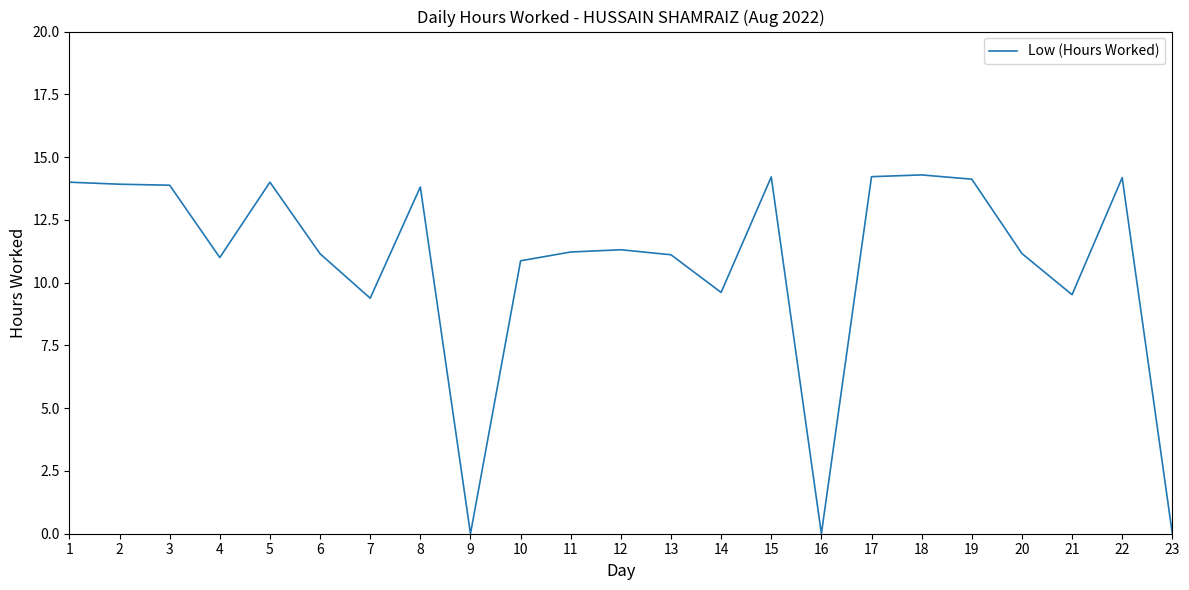

What is the difference between the maximum and minimum values?

14.3